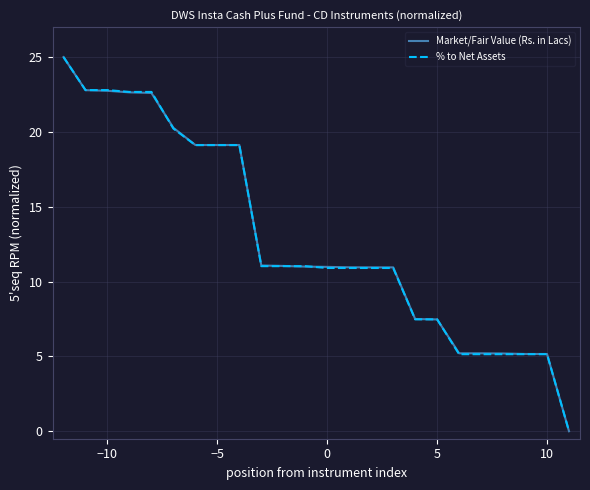

What is the highest value of the % to Net Assets series?

25.0